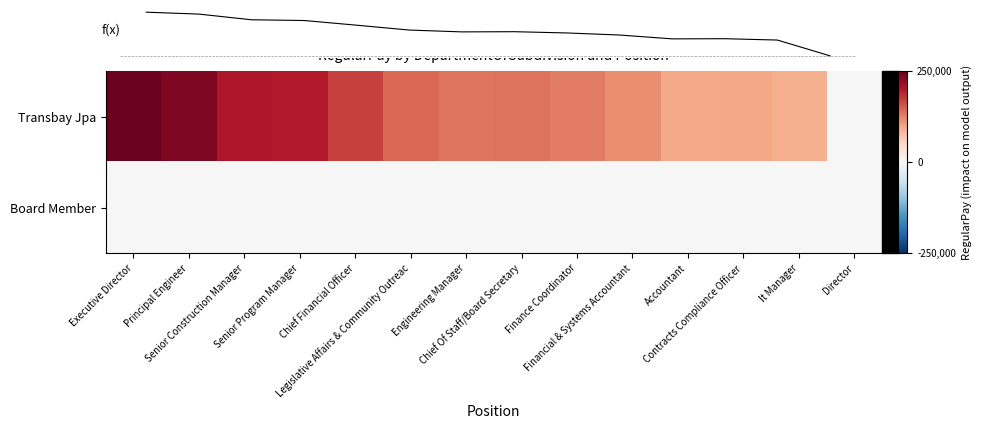

How many values in the f(x) series exceed 0?

13